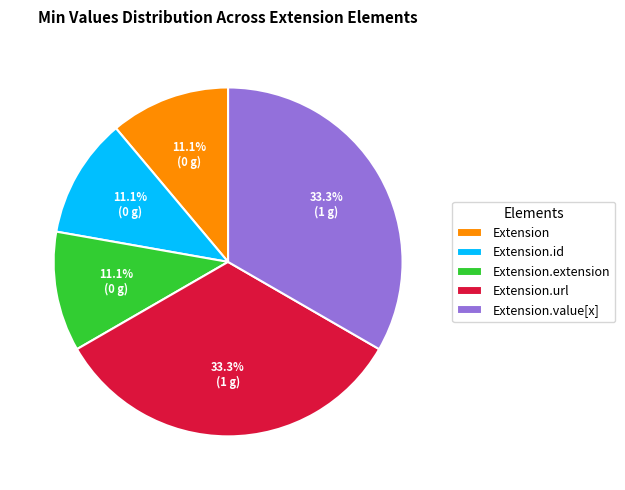

Approximately how many times larger is the value at Extension.url compared to Extension.value[x]?

1.0